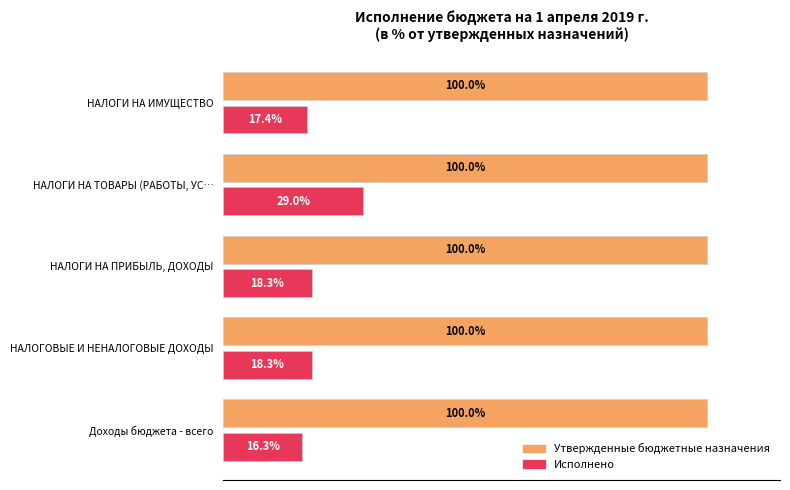

Is the value of Утвержденные бюджетные назначения at НАЛОГИ НА ТОВАРЫ (РАБОТЫ, УС… greater than the value of Исполнено at НАЛОГИ НА ТОВАРЫ (РАБОТЫ, УС…?

Yes